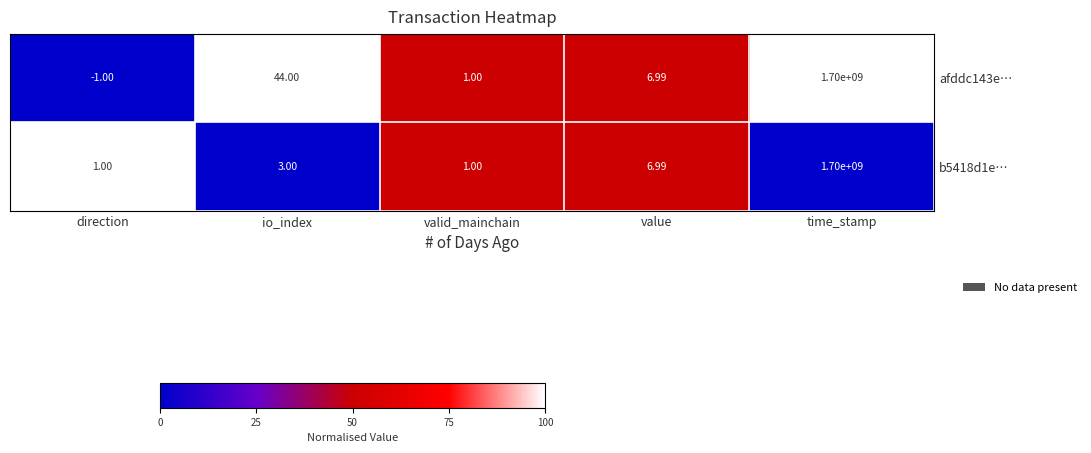

Is the value of b5418d1e… at valid_mainchain greater than the value of afddc143e… at direction?

Yes